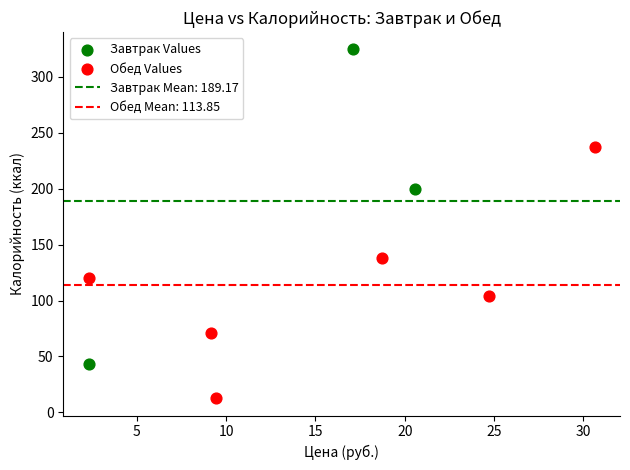

Which series reaches the maximum Y coordinate?

Завтрак Values